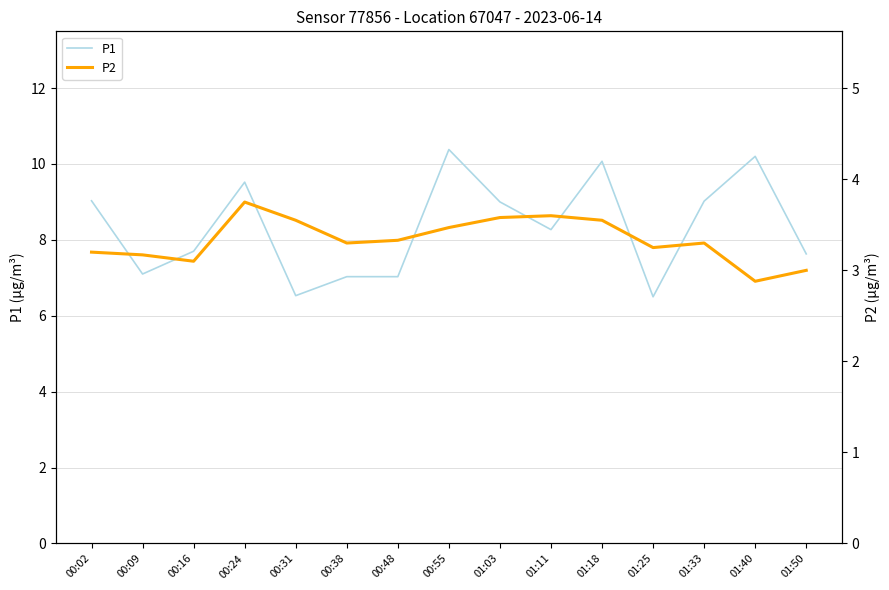

How many categories are shown in the chart?

15